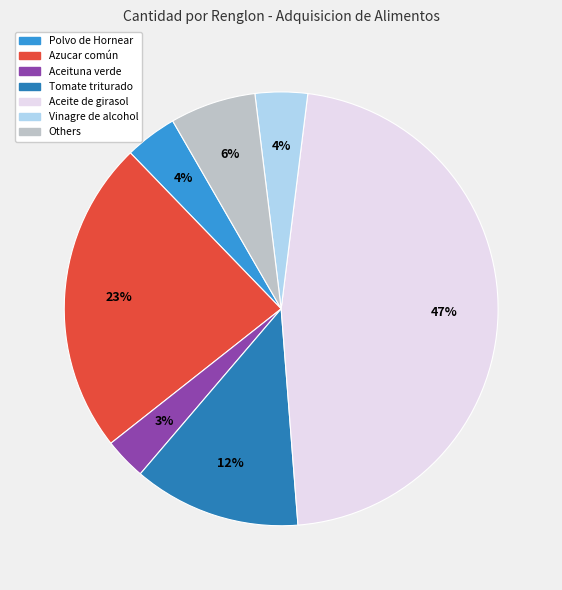

Does any single category account for the majority?

No